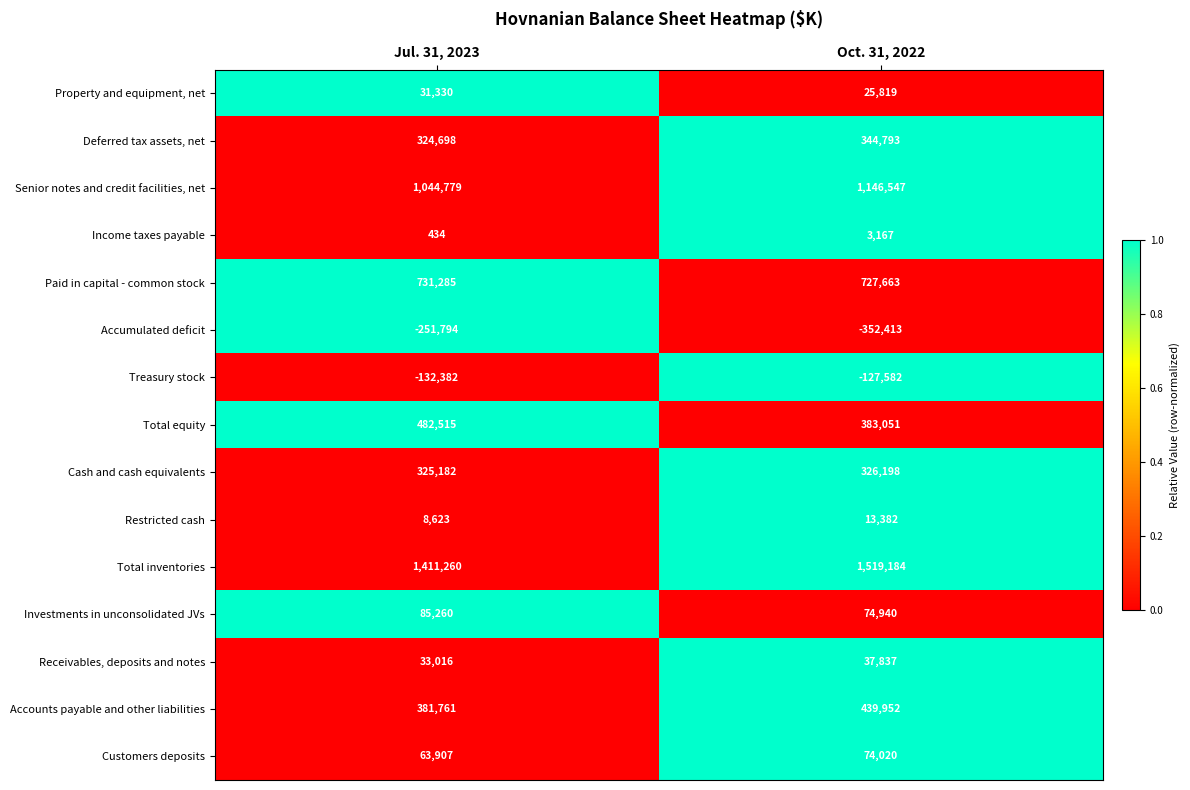

What value does the Paid in capital - common stock series have at Oct. 31, 2022?

727663